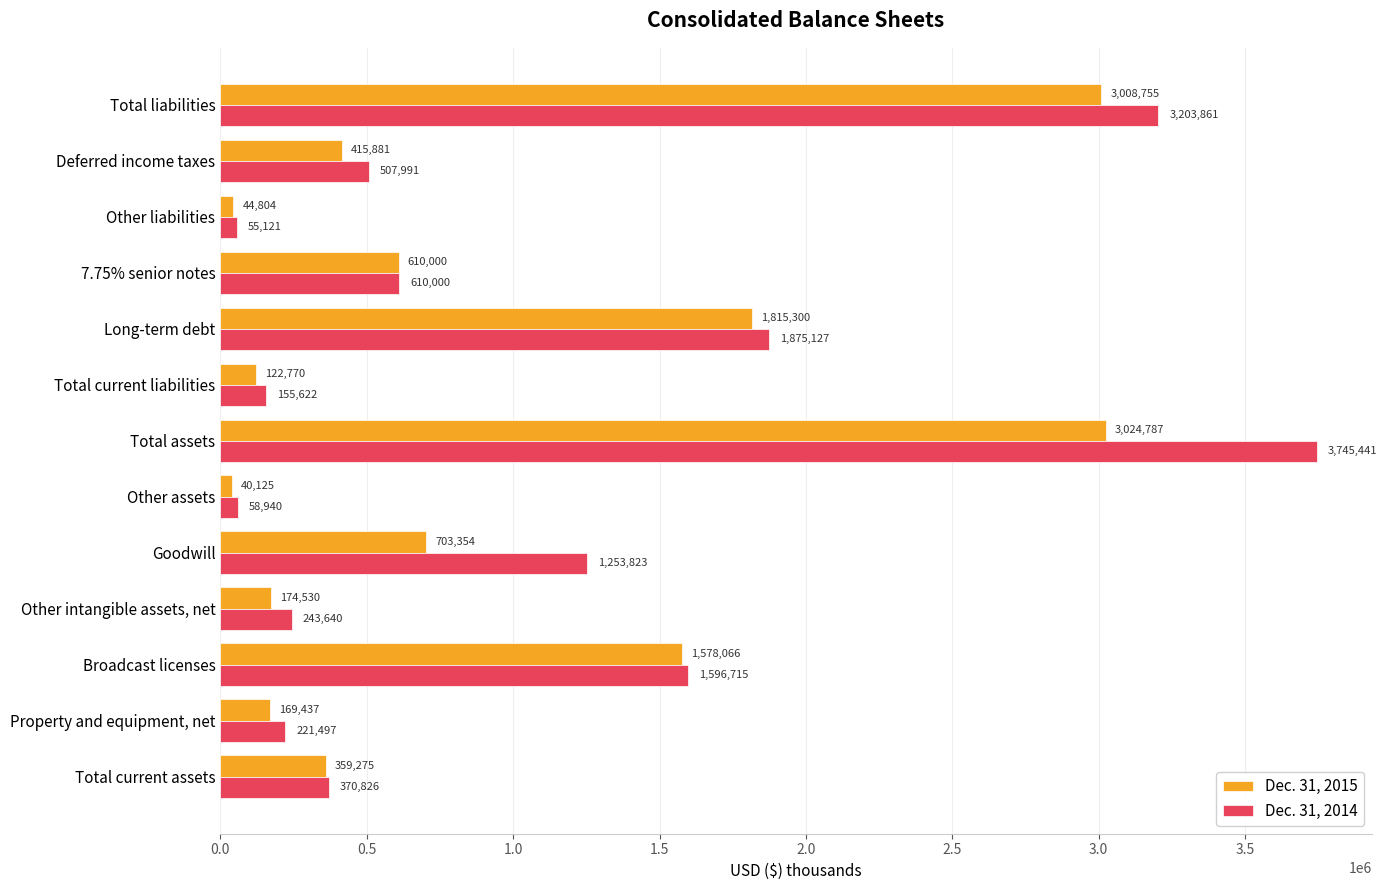

What is the difference between the highest and lowest values at Other liabilities?

10317